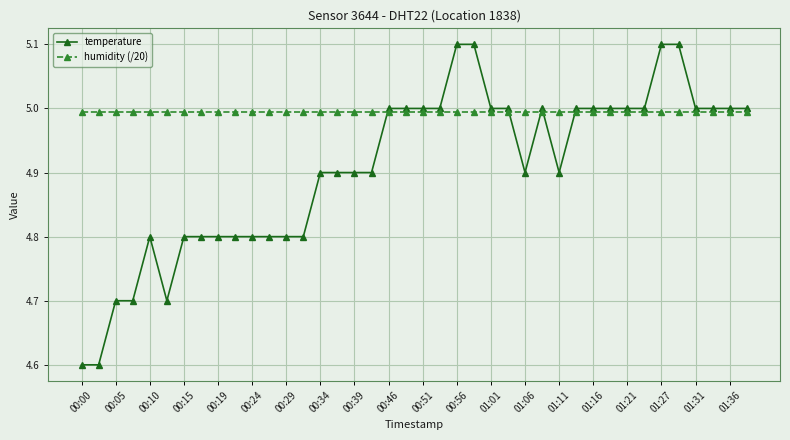

Does the chart have visible grid lines?

Yes